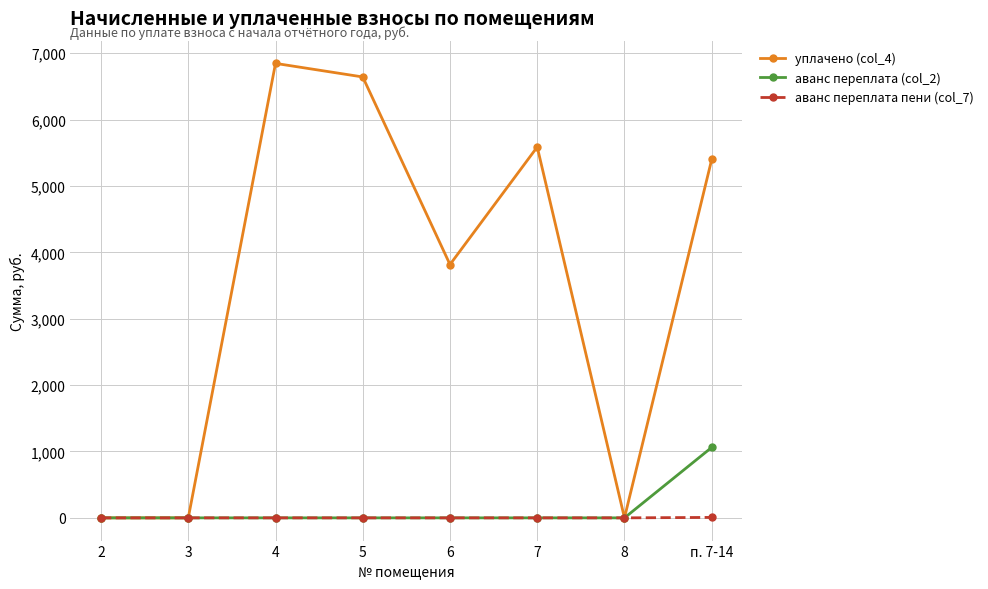

The value of аванс переплата (col_2) at 7 is 0.0. True or false?

True